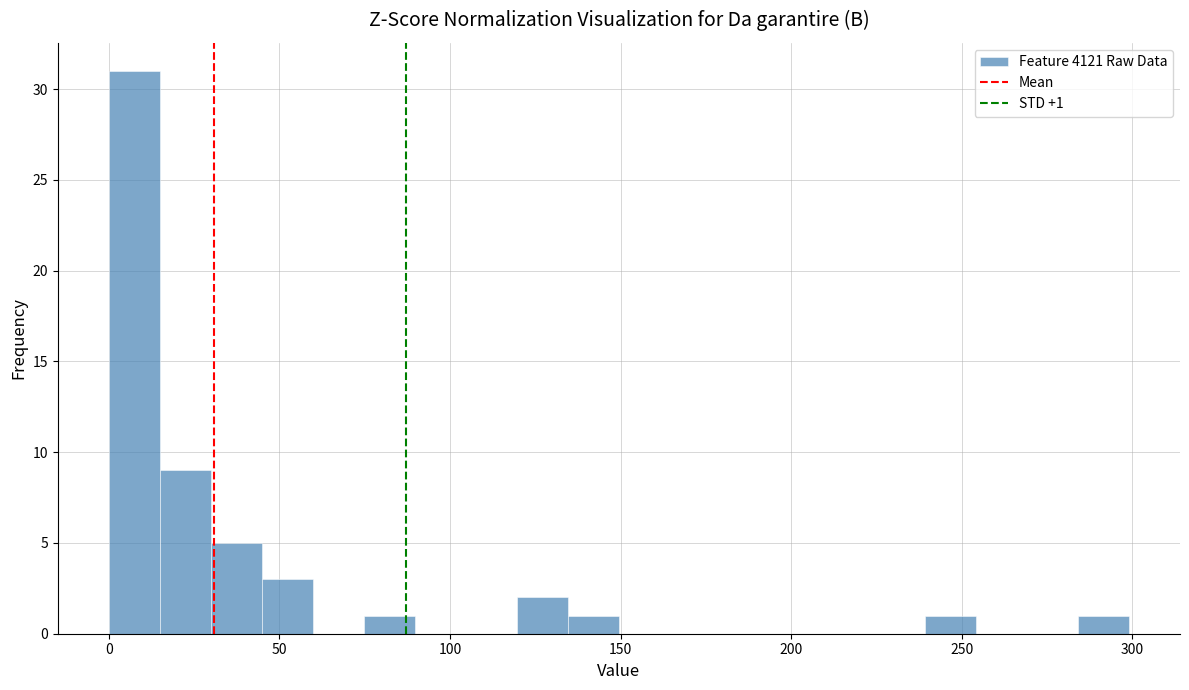

Read against the x-axis, roughly where is the centre of the tallest bar?

5